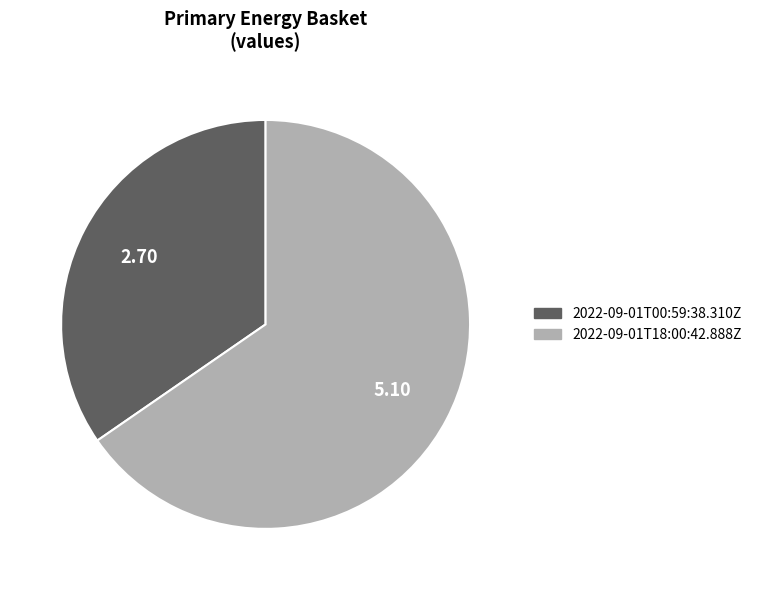

How many slices are in this pie chart?

2